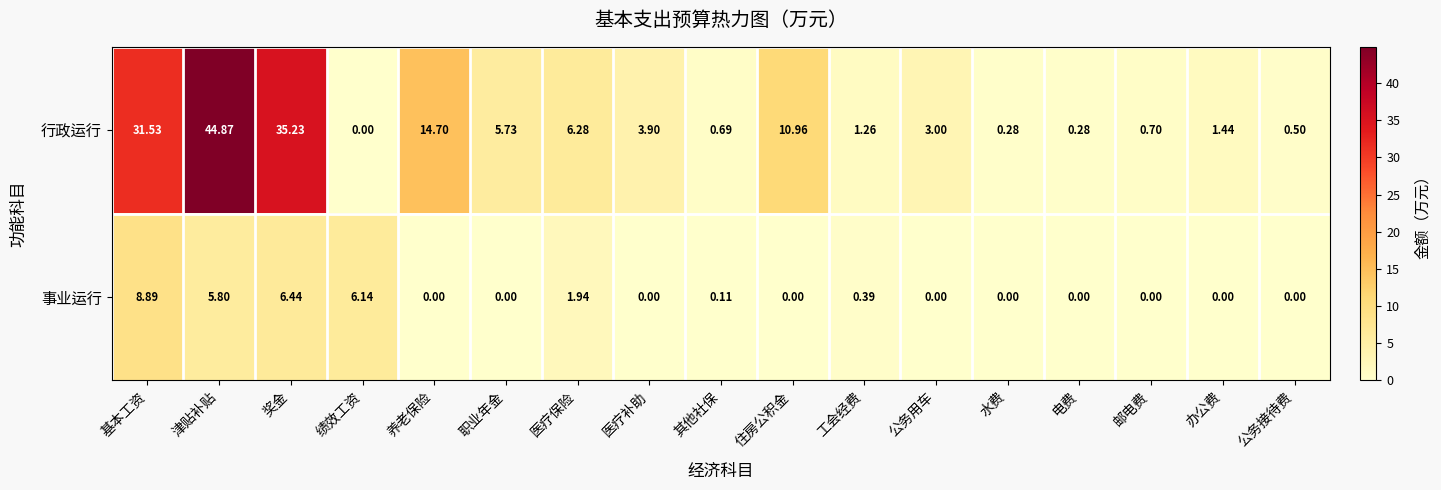

At which category does the chart reach its peak across all series?

津贴补贴